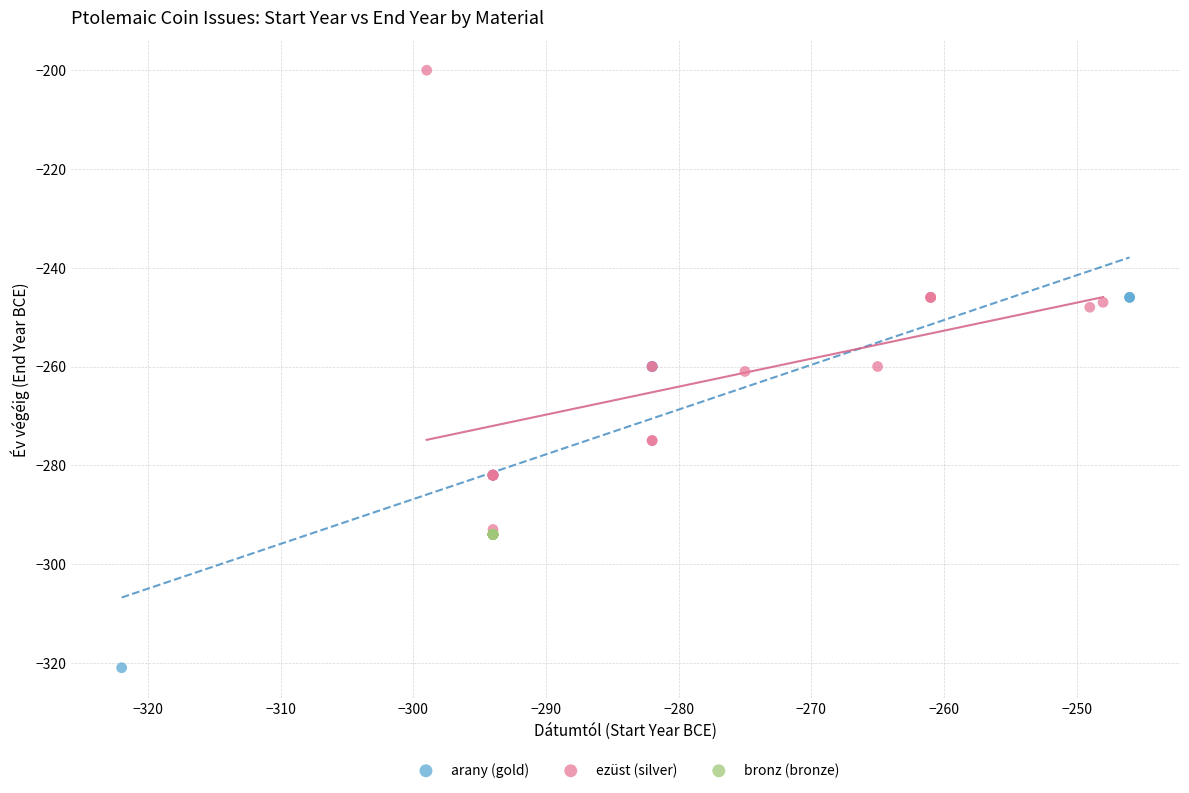

Which series contains the lowest Y value?

arany (gold)